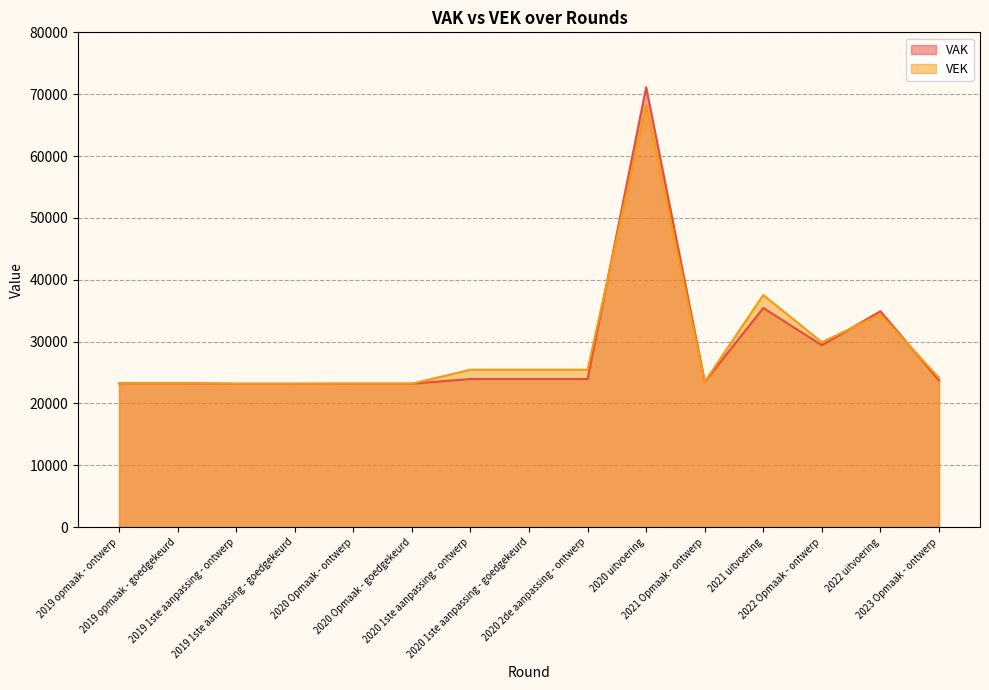

Rank the categories by VAK value from lowest to highest.

2019 1ste aanpassing - ontwerp, 2019 1ste aanpassing - goedgekeurd, 2020 Opmaak - ontwerp, 2020 Opmaak - goedgekeurd, 2019 opmaak - ontwerp, 2019 opmaak - goedgekeurd, 2021 Opmaak - ontwerp, 2023 Opmaak - ontwerp, 2020 1ste aanpassing - ontwerp, 2020 1ste aanpassing - goedgekeurd, 2020 2de aanpassing - ontwerp, 2022 Opmaak - ontwerp, 2022 uitvoering, 2021 uitvoering, 2020 uitvoering